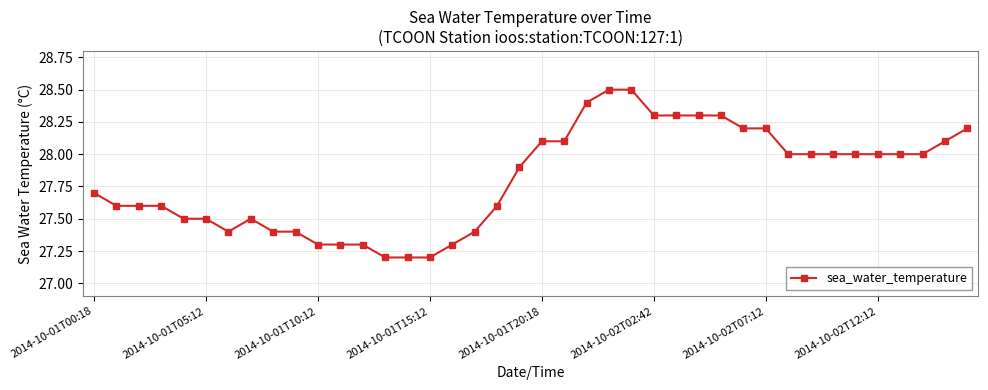

What is the difference between the maximum and minimum values?

1.3